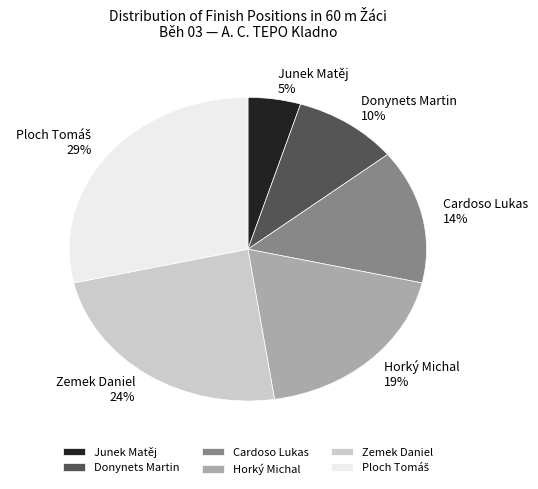

Is there a majority slice in this chart?

No